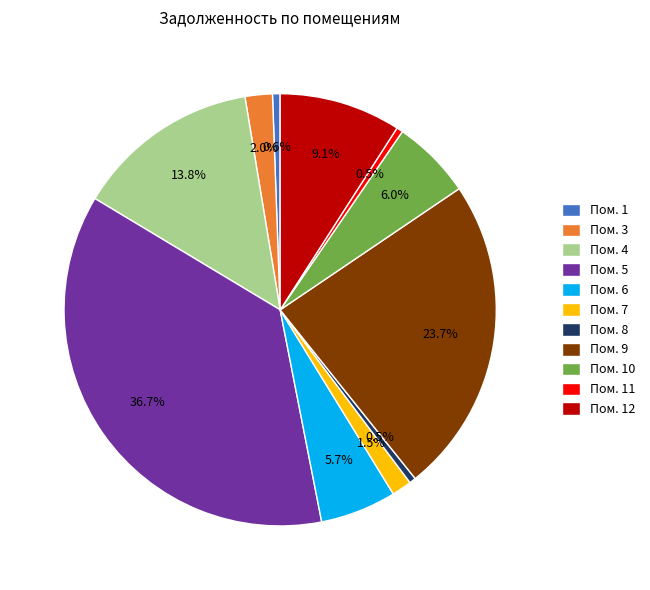

Between Пом. 5 and Пом. 7, which is larger?

Пом. 5